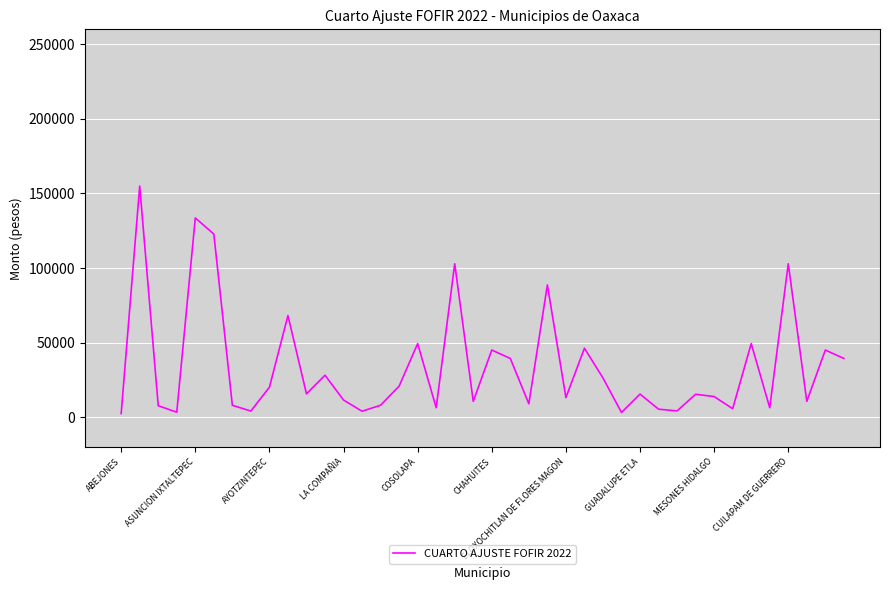

What is the maximum value shown in the chart?

154966